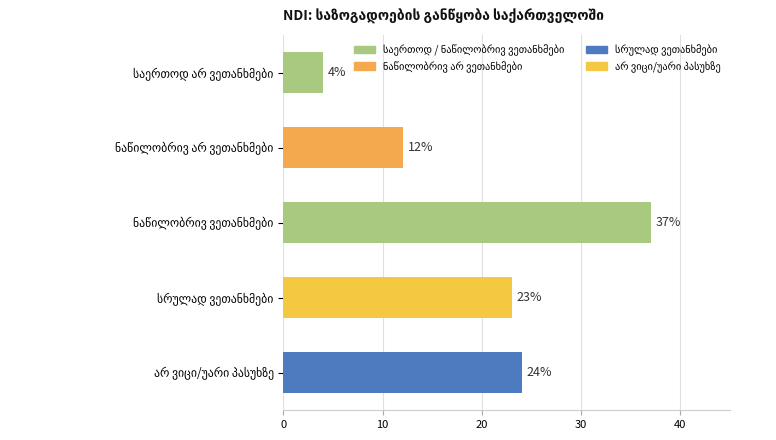

What is the sum of all values?

100